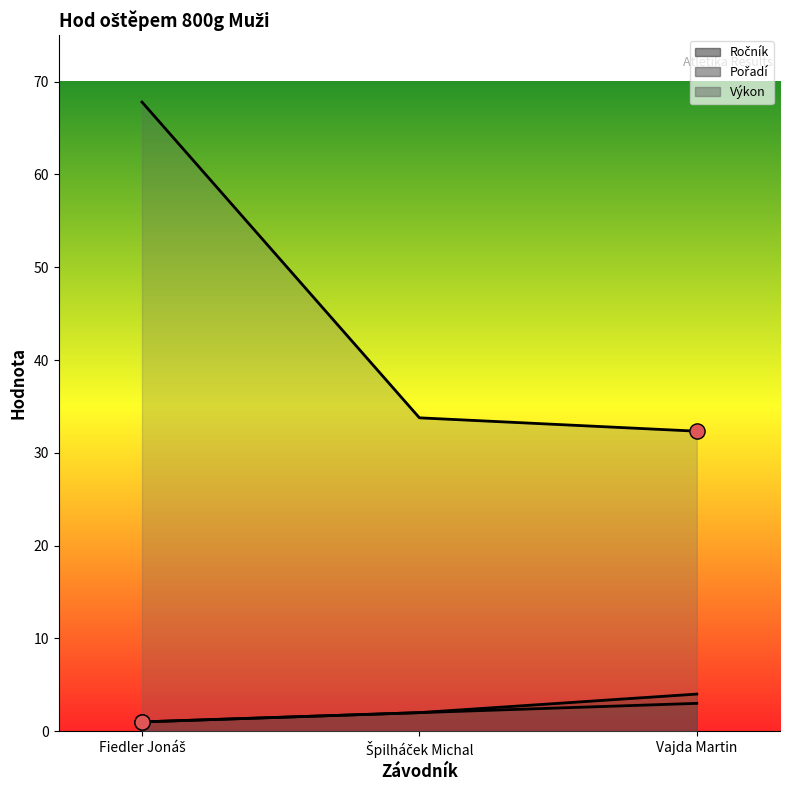

Which series reaches the minimum Y coordinate?

Ročník